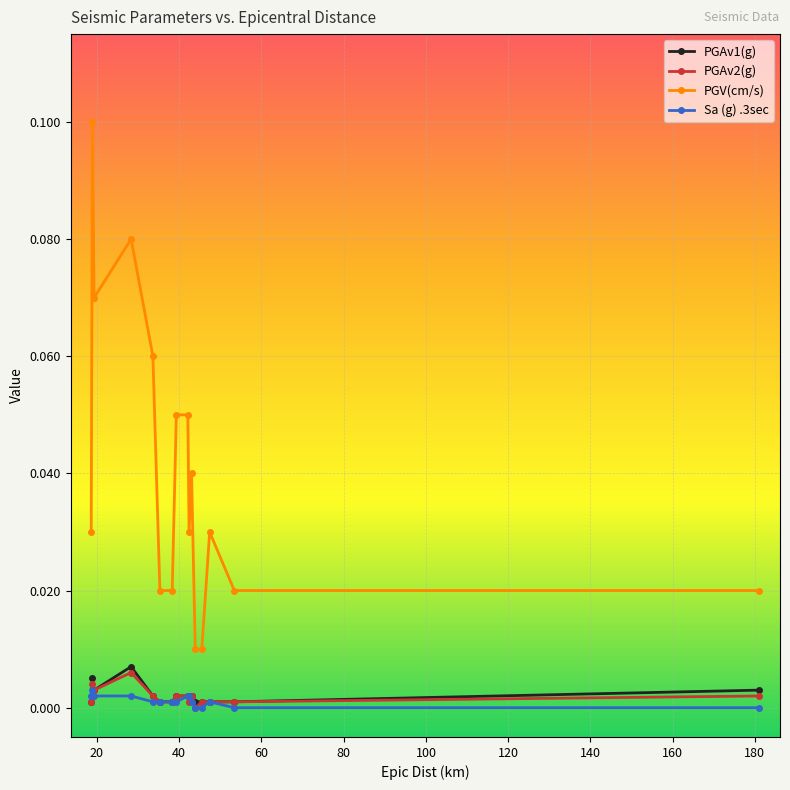

Which series ends up on top after the final intersection of Sa (g) .3sec and PGAv2(g)?

PGAv2(g)